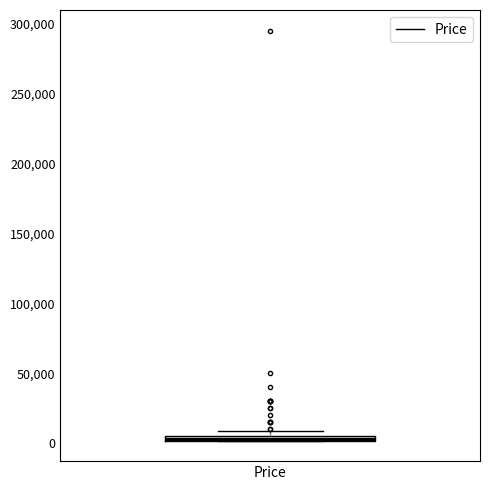

Where is the lower edge of the box for Price on the y-axis? The values are not printed on the chart, so give them approximately, as read against the axis.

0